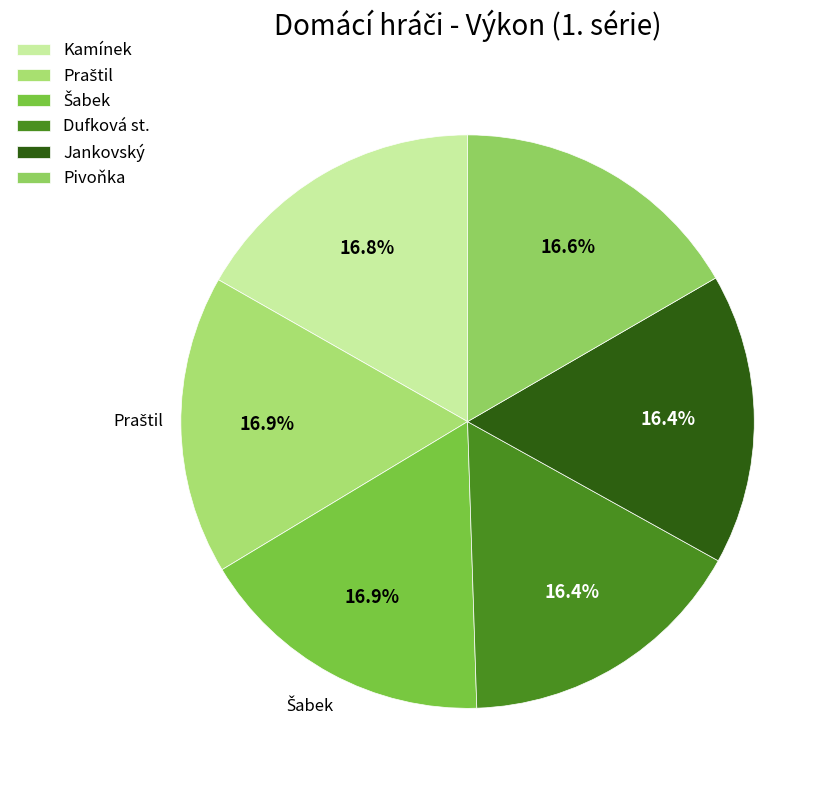

To the nearest percent, what is the combined percentage of Šabek and Jankovský?

33%